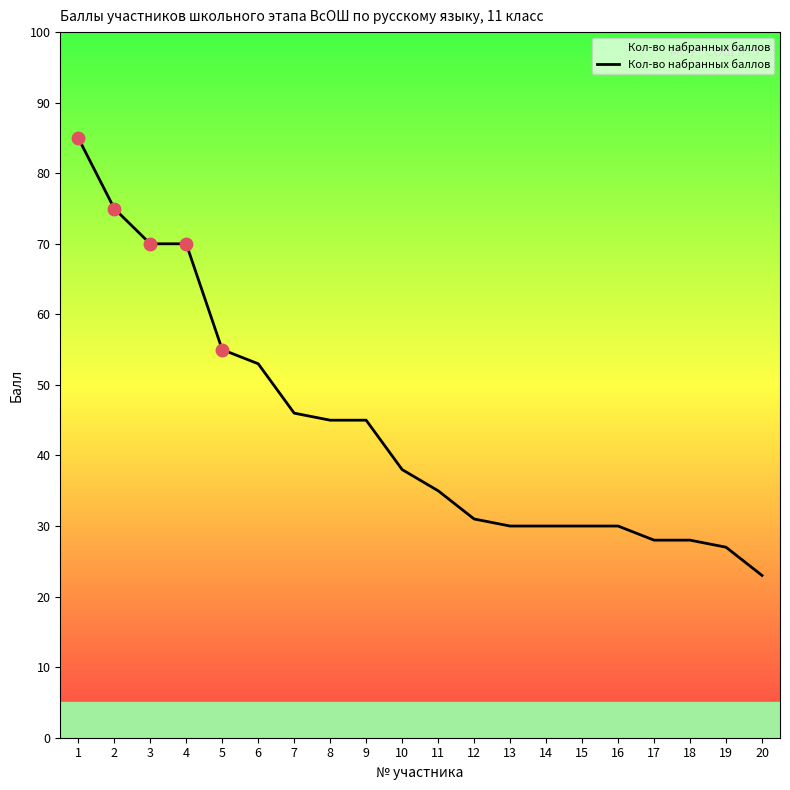

How many lines are shown in the chart?

1